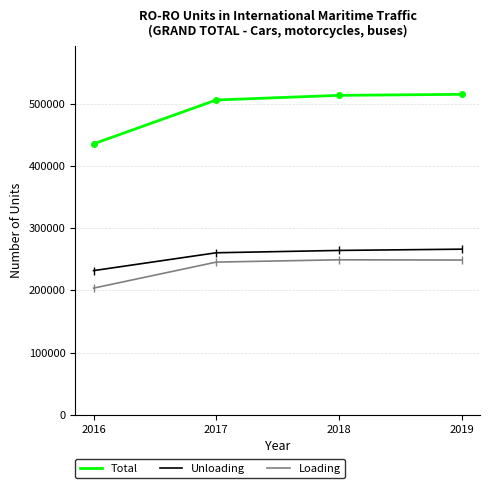

List the series in order of their peak value, highest first.

Total, Unloading, Loading